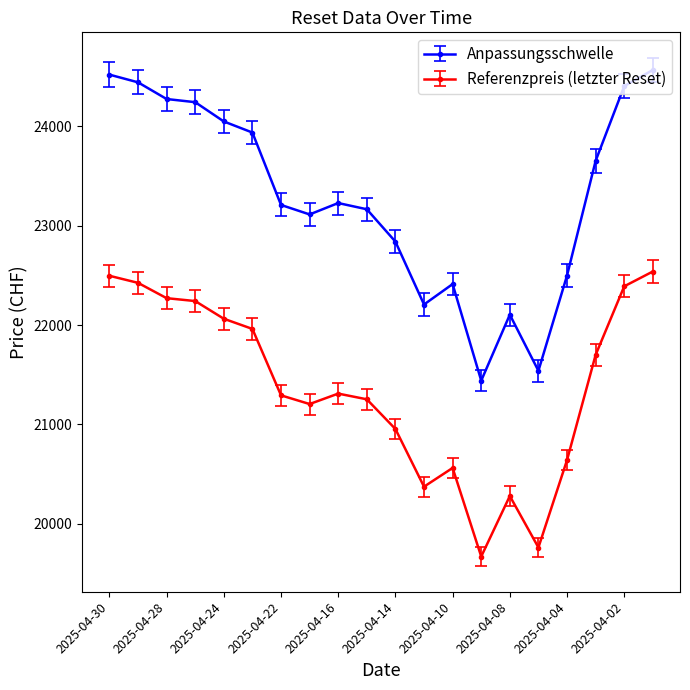

Which series has the largest total across all categories?

Anpassungsschwelle